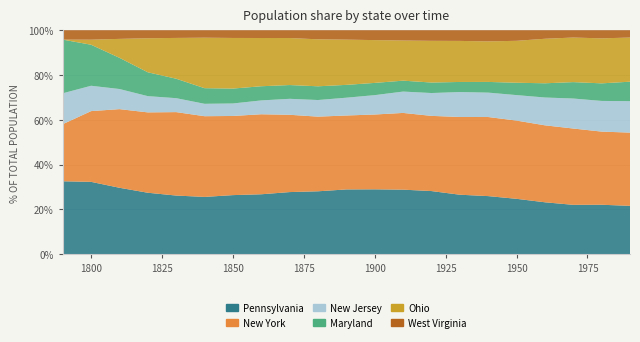

What is the total value across all series at 1900?

100.0